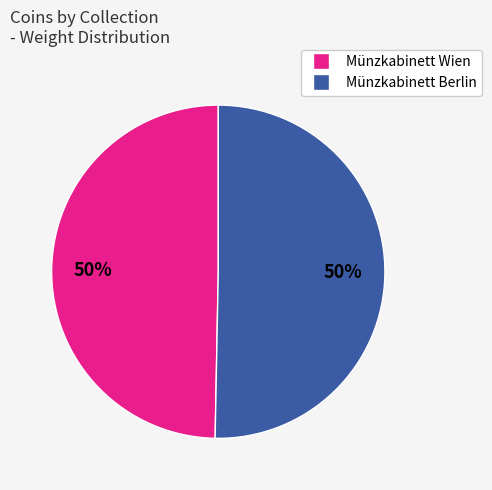

To the nearest percent, what is the average slice percentage?

50%